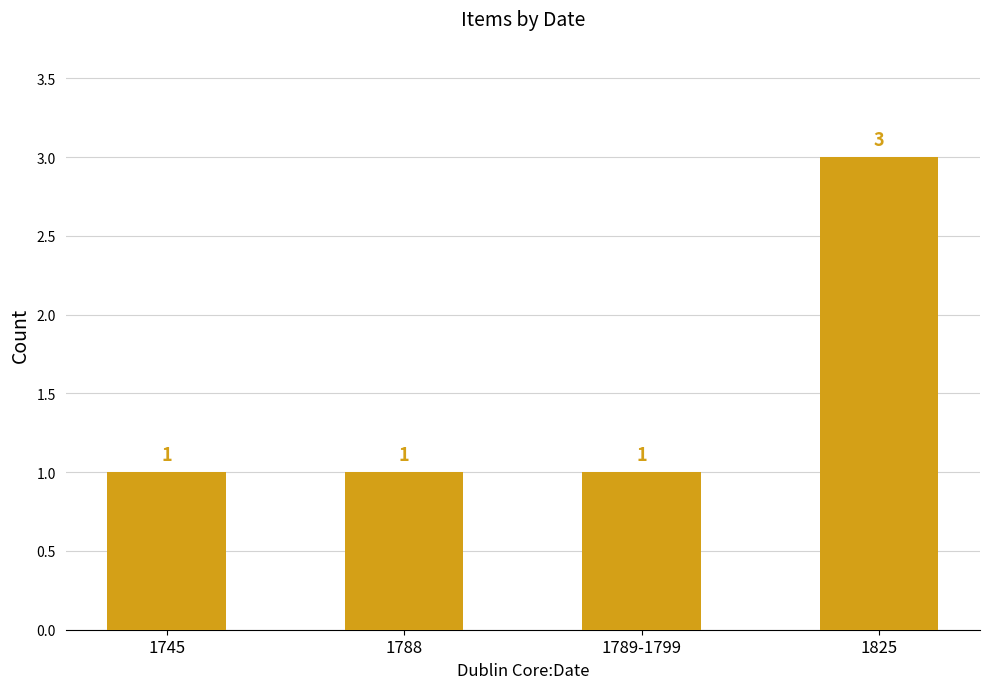

Reading right to left, what are all the values shown in this chart?

1825=3	1789-1799=1	1788=1	1745=1